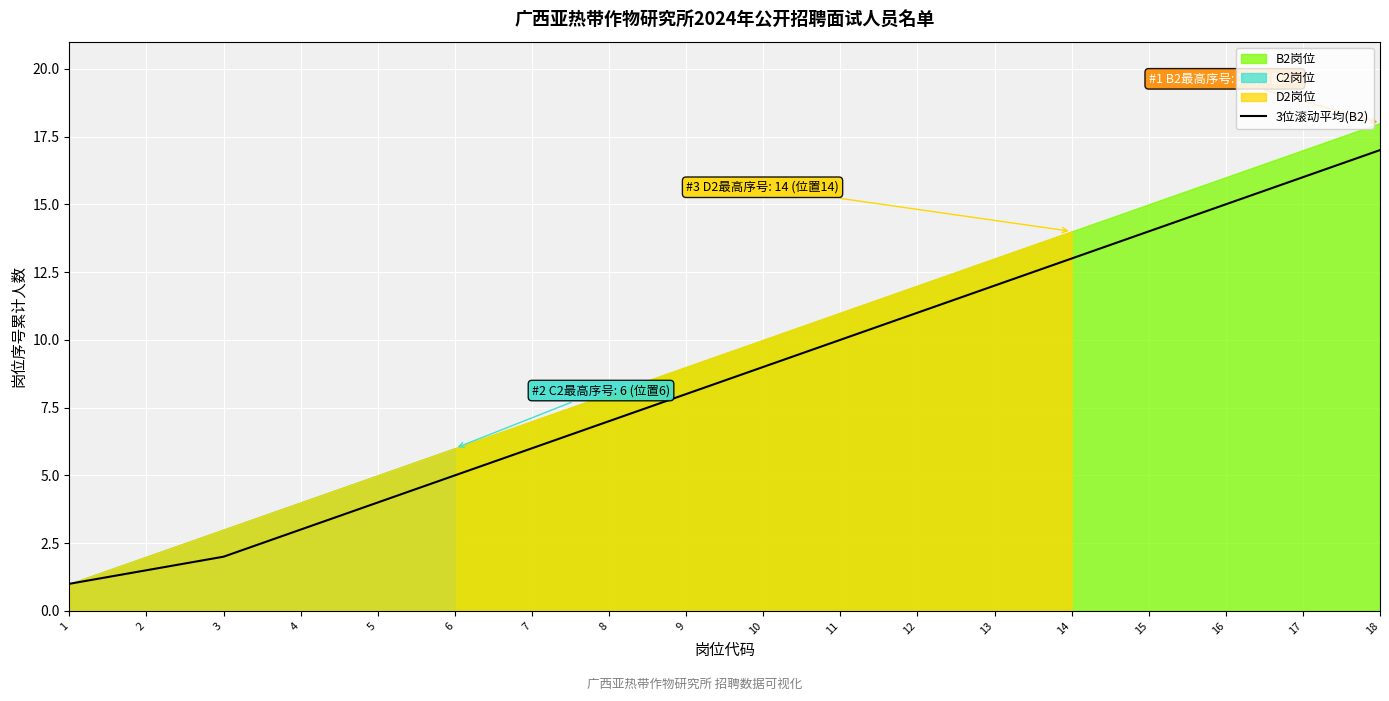

True or false: the data has more than 1 interior local peaks.

False